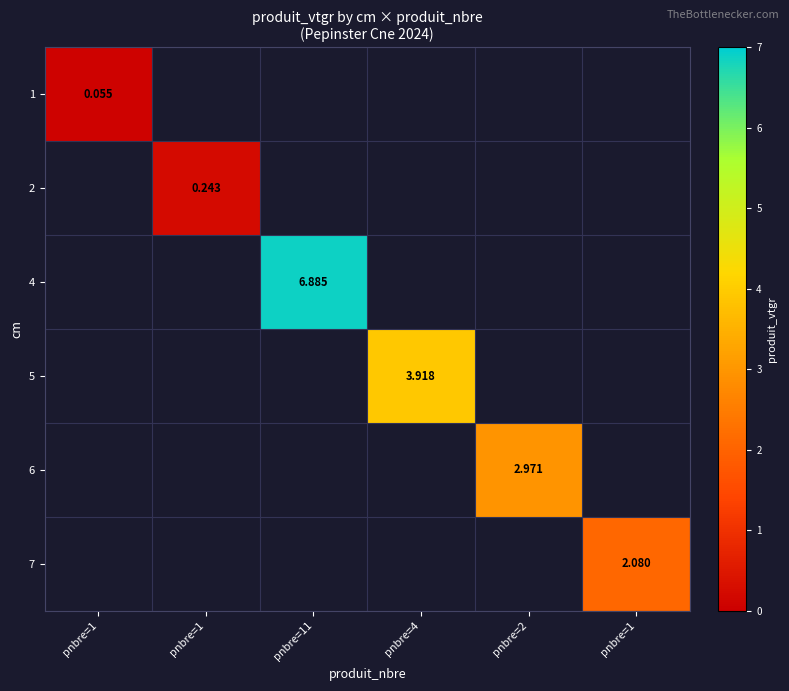

What is the difference between the maximum and minimum values in the 1 series?

0.1